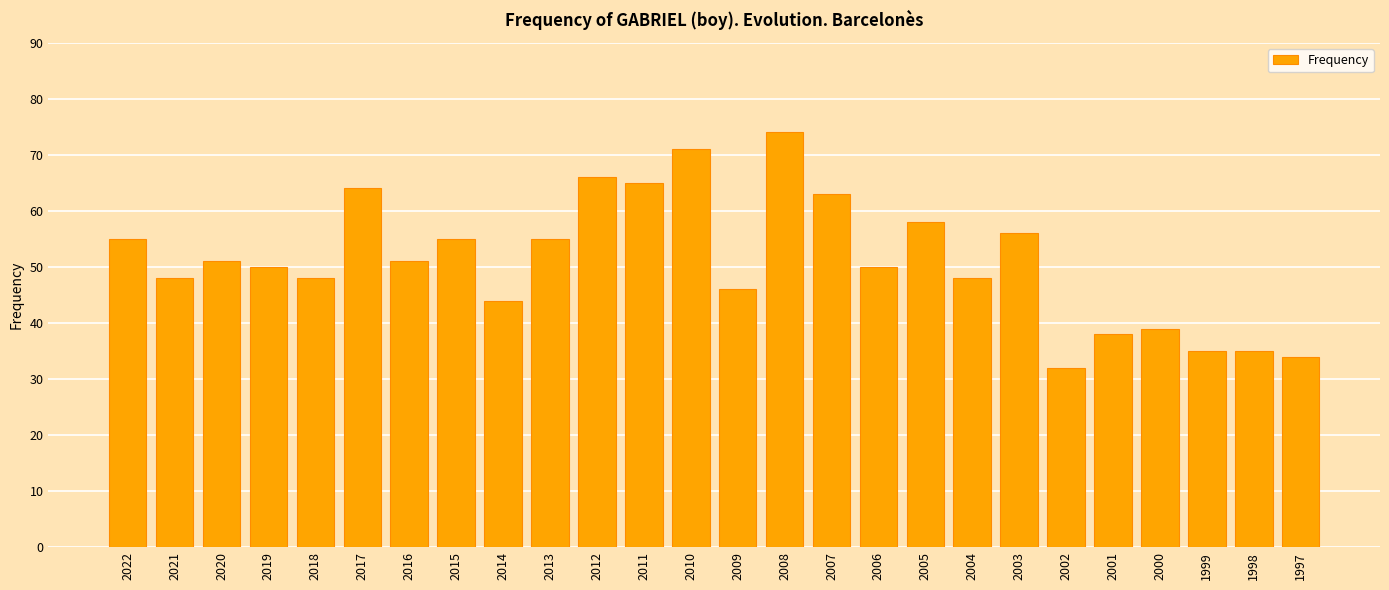

Approximately how many times larger is the value at 2007 compared to 2012?

1.0